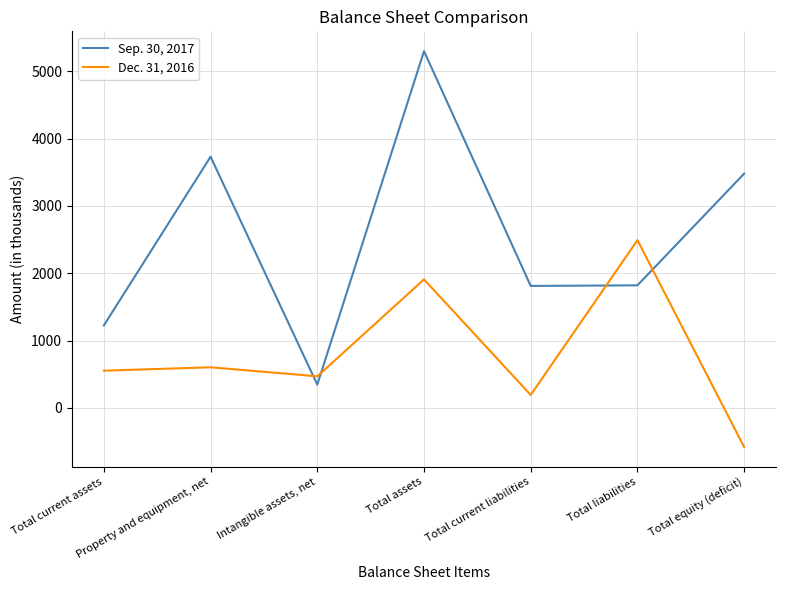

What is the maximum value shown in the chart?

5300